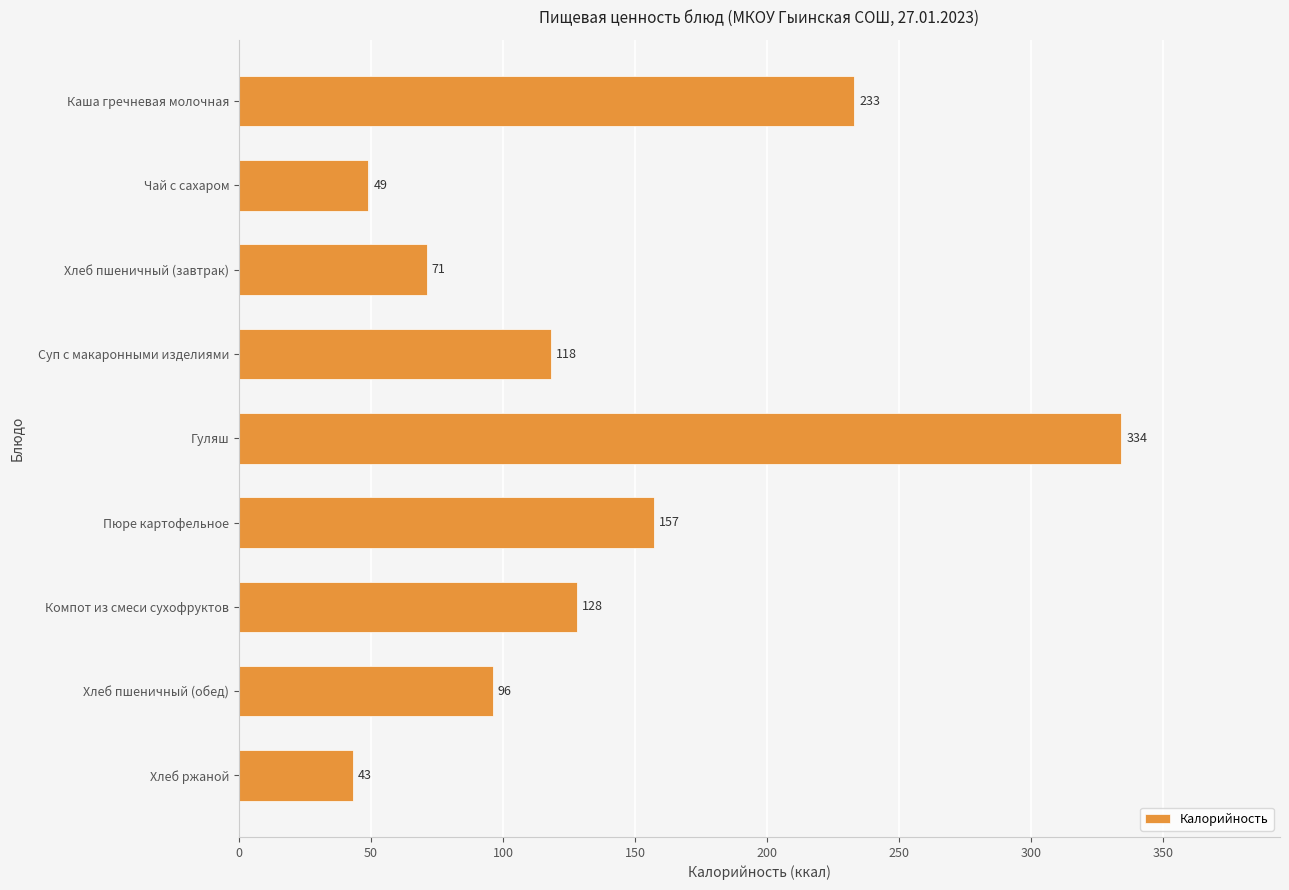

How many data points are less than 118?

4